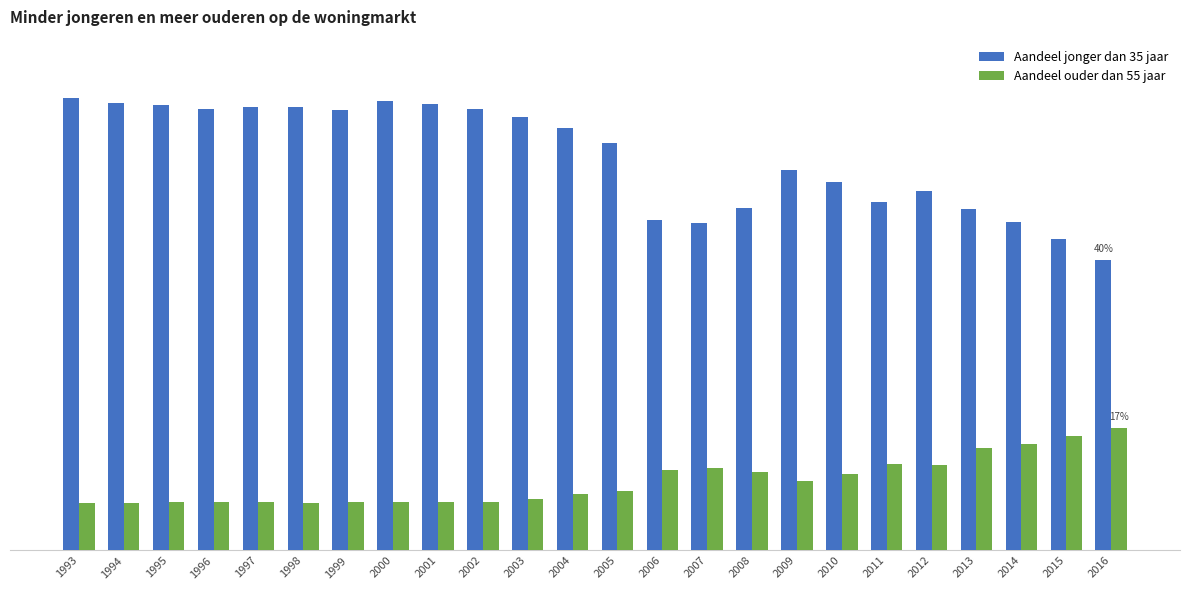

Is the value of Aandeel jonger dan 35 jaar at 2008 greater than the value of Aandeel ouder dan 55 jaar at 1993?

Yes